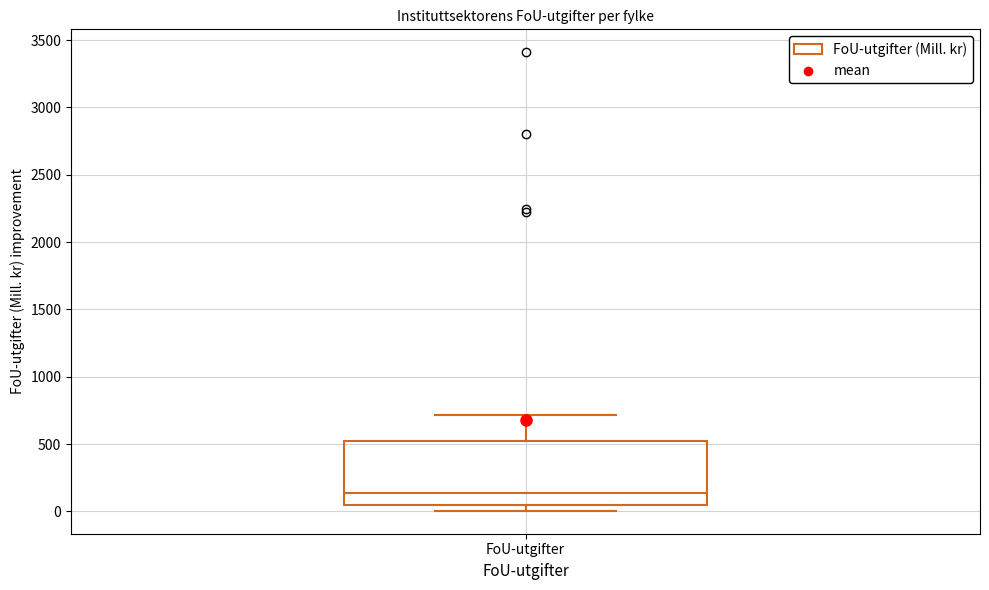

Read this box plot against the y-axis: the position of the median line, the range covered by the box, and the ends of both whiskers. The values are not printed on the chart, so give them approximately, as read against the axis.

median 150, box 50 to 500, whiskers 0 to 700